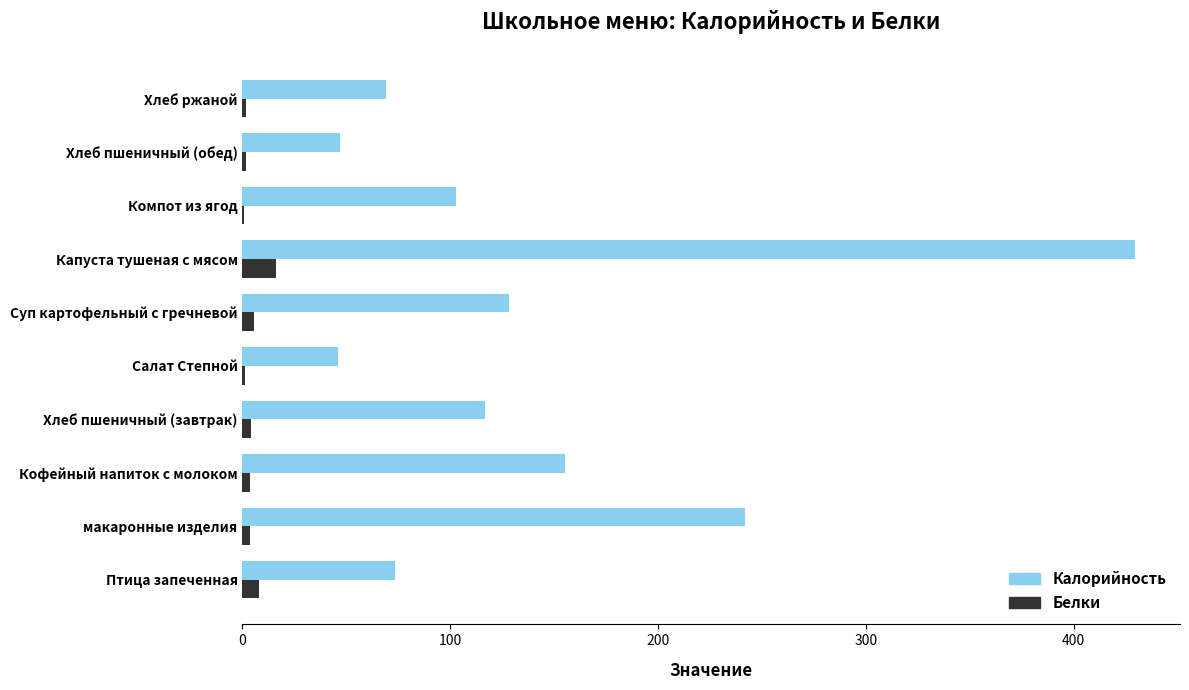

Is it true that Калорийность equals 30.9 at Хлеб пшеничный (обед)?

False